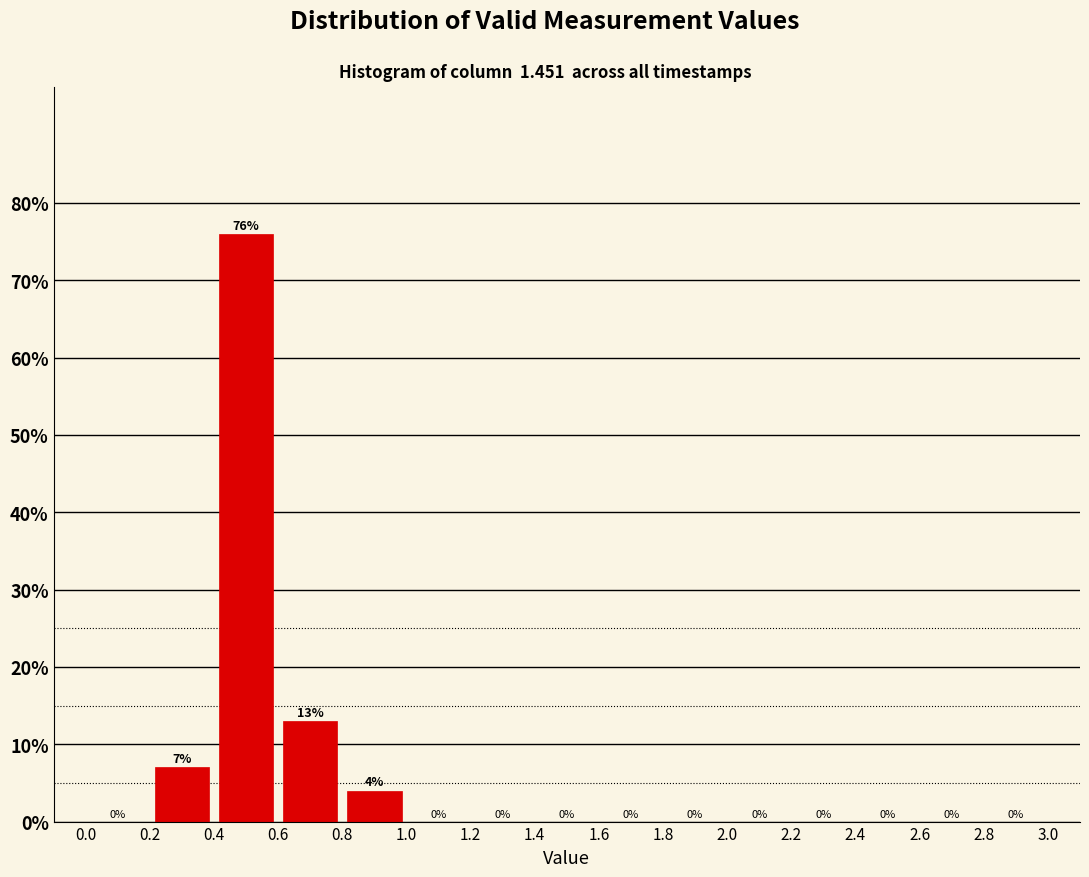

Reading left to right, transcribe this chart: for each bar, give the range it covers on the x-axis and its height.

0.0 to 0.2: 0
0.2 to 0.4: 7
0.4 to 0.6: 76
0.6 to 0.8: 13
0.8 to 1.0: 4
1.0 to 1.2: 0
1.2 to 1.4: 0
1.4 to 1.6: 0
1.6 to 1.8: 0
1.8 to 2.0: 0
2.0 to 2.2: 0
2.2 to 2.4: 0
2.4 to 2.6: 0
2.6 to 2.8: 0
2.8 to 3.0: 0